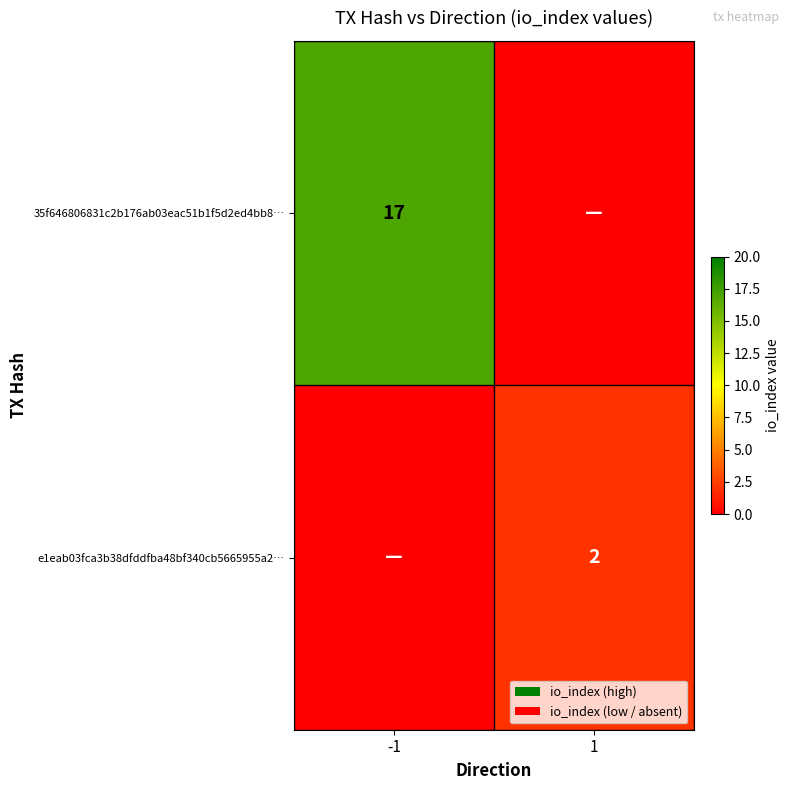

Is it true that 35f646806831c2b176ab03eac51b1f5d2ed4bb8… equals 17 at -1?

True